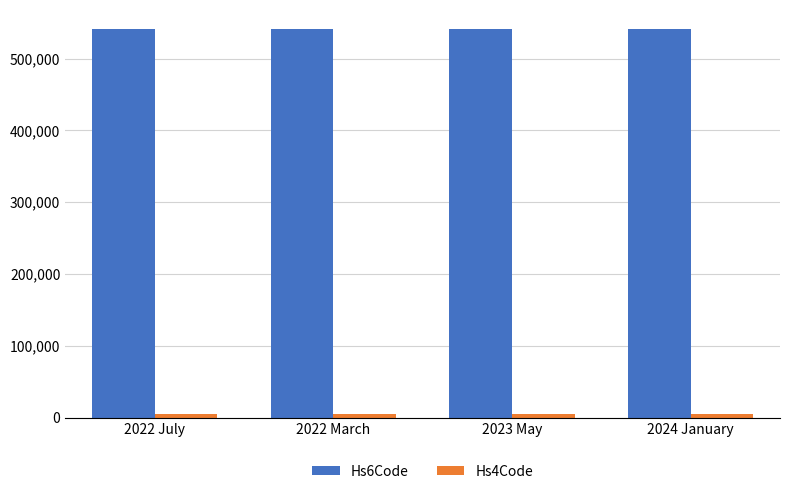

What is the maximum value shown in the chart?

540754